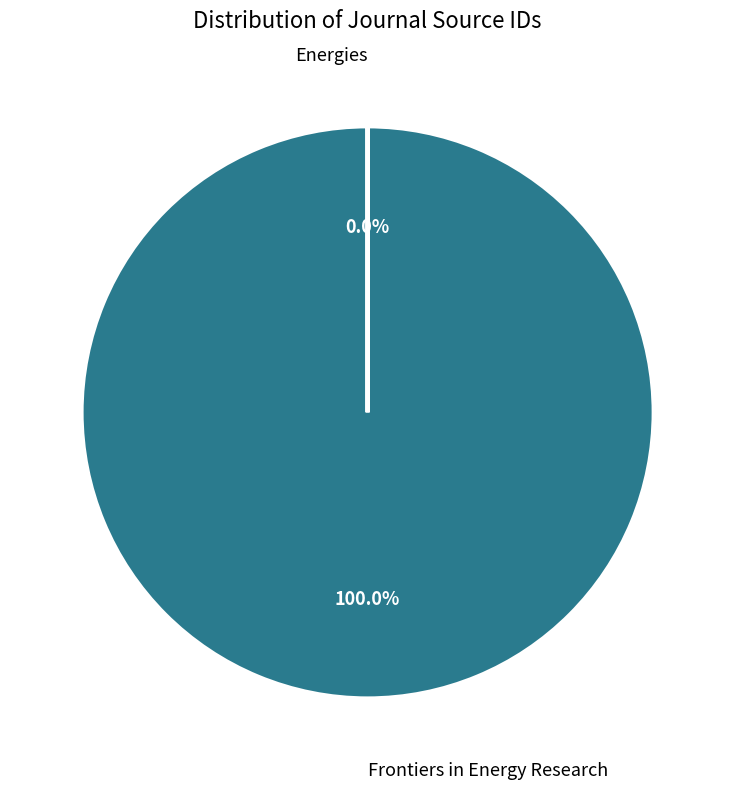

Which slice is the largest?

Frontiers in Energy Research